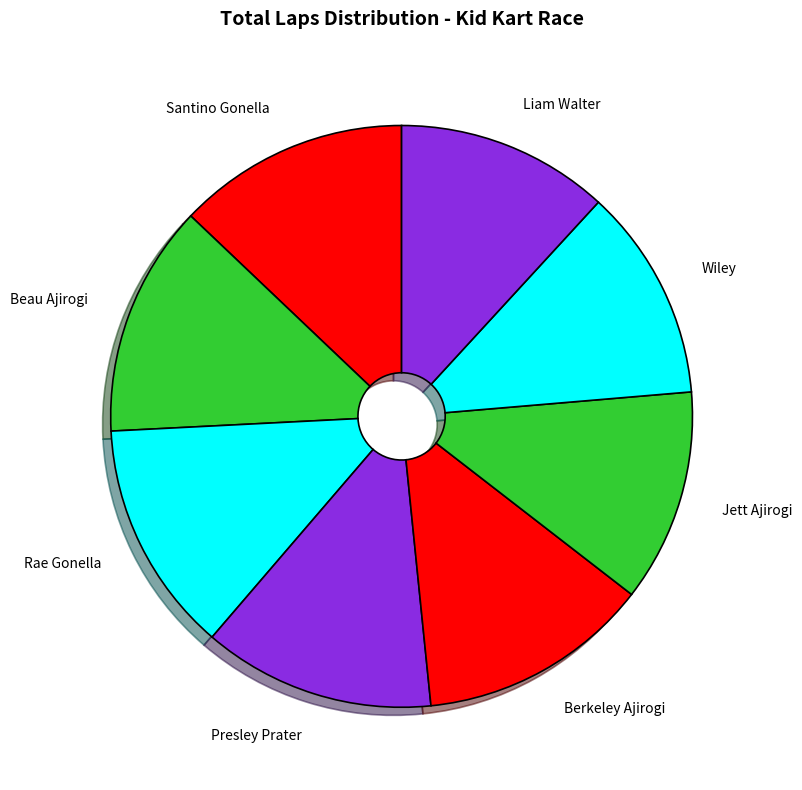

Is Liam Walter the majority of the pie?

No